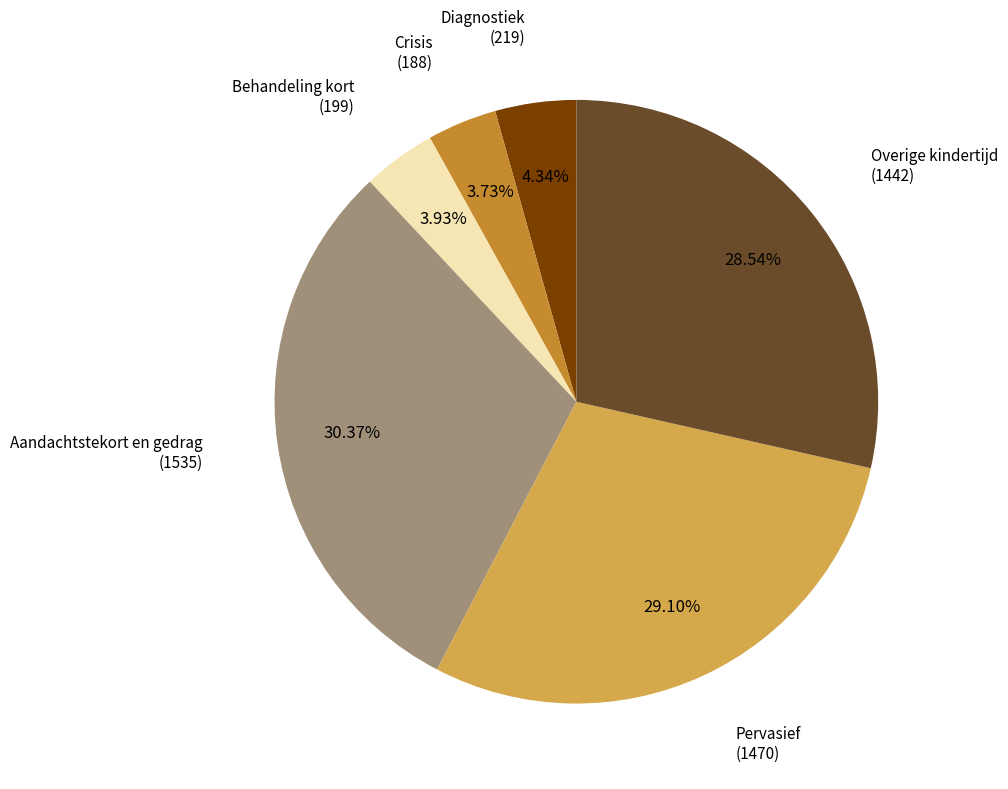

To the nearest percent, what is the combined percentage of Pervasief and Crisis?

33%